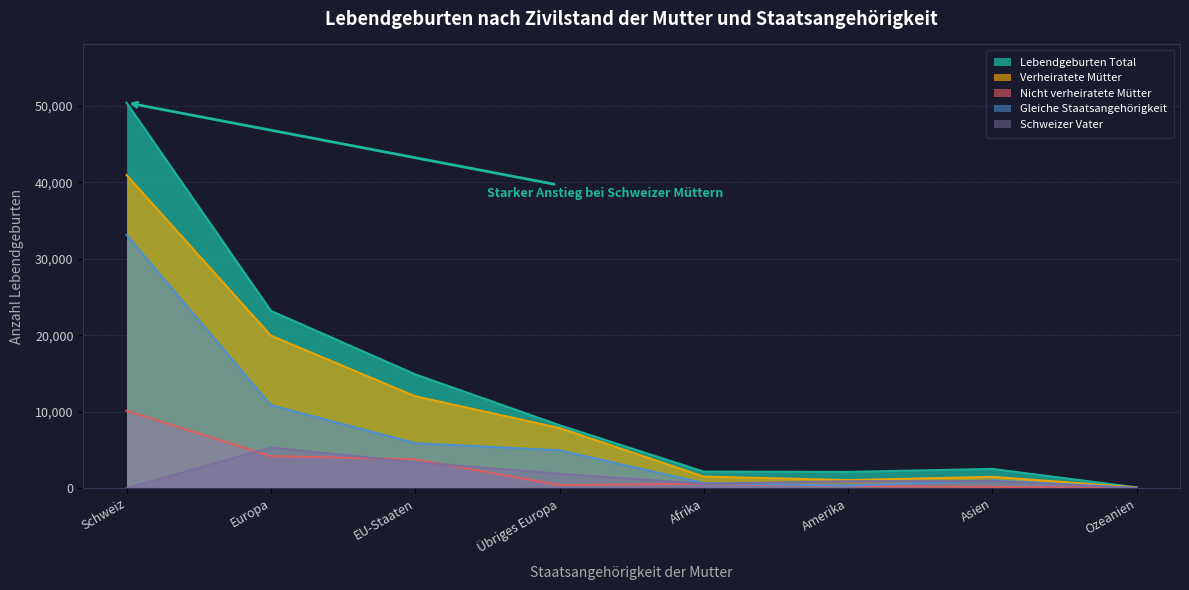

True or false: Nicht verheiratete Mütter and Verheiratete Mütter cross at least once.

False